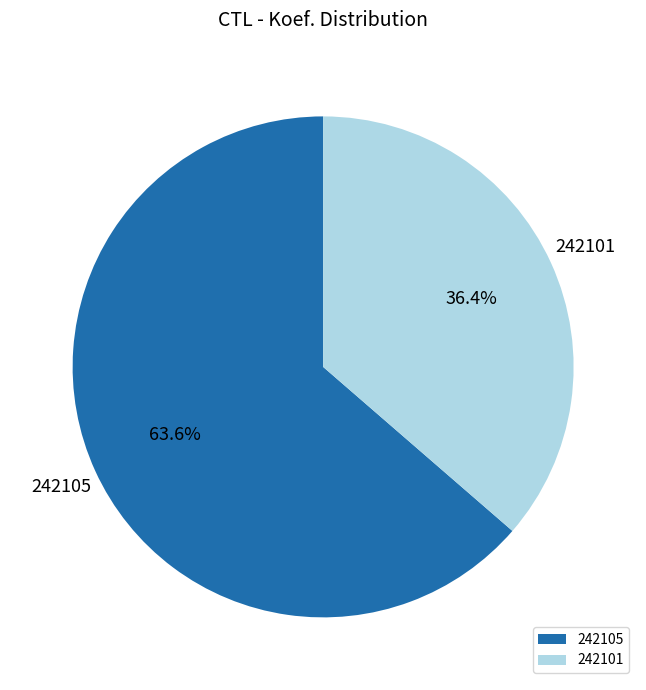

The 242101 slice represents 36% of the pie. True or false?

True